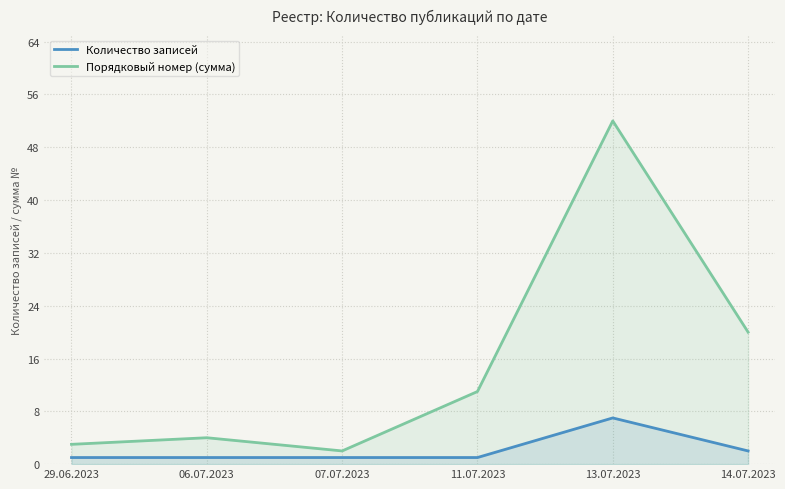

What is the sum of the Порядковый номер (сумма) values at 13.07.2023 and 06.07.2023?

56